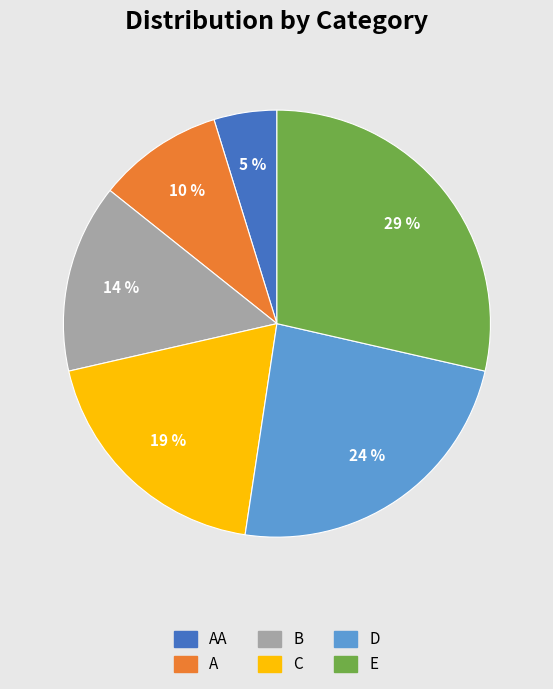

Rank the categories by value from highest to lowest.

E, D, C, B, A, AA